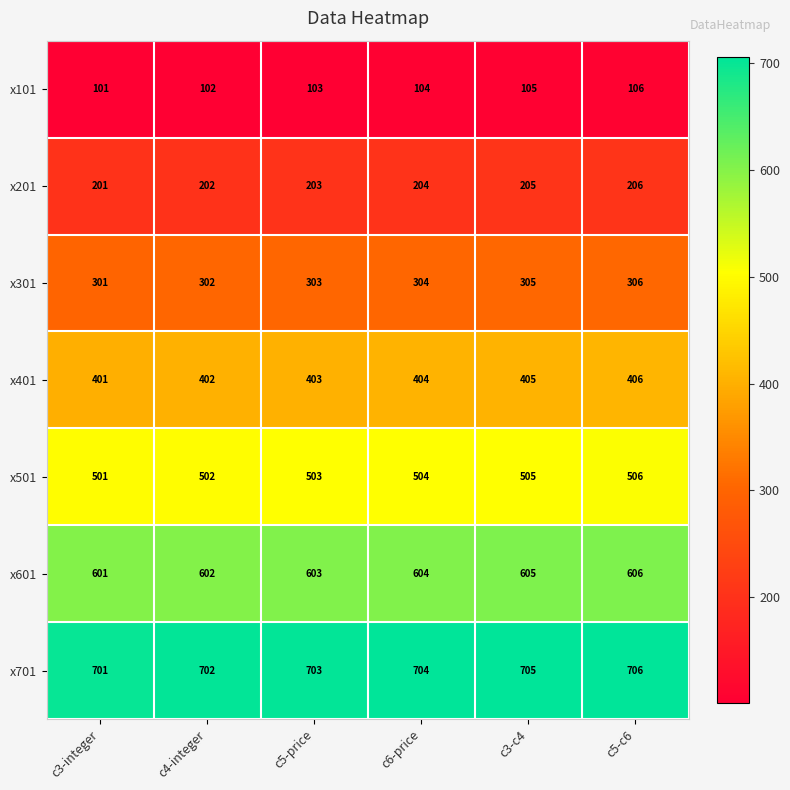

What is the sum of all x701 values?

4221